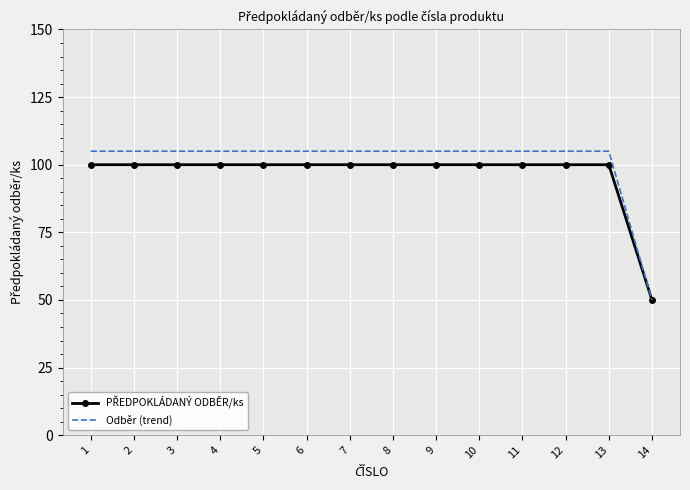

Which series has the largest total across all categories?

Odběr (trend)